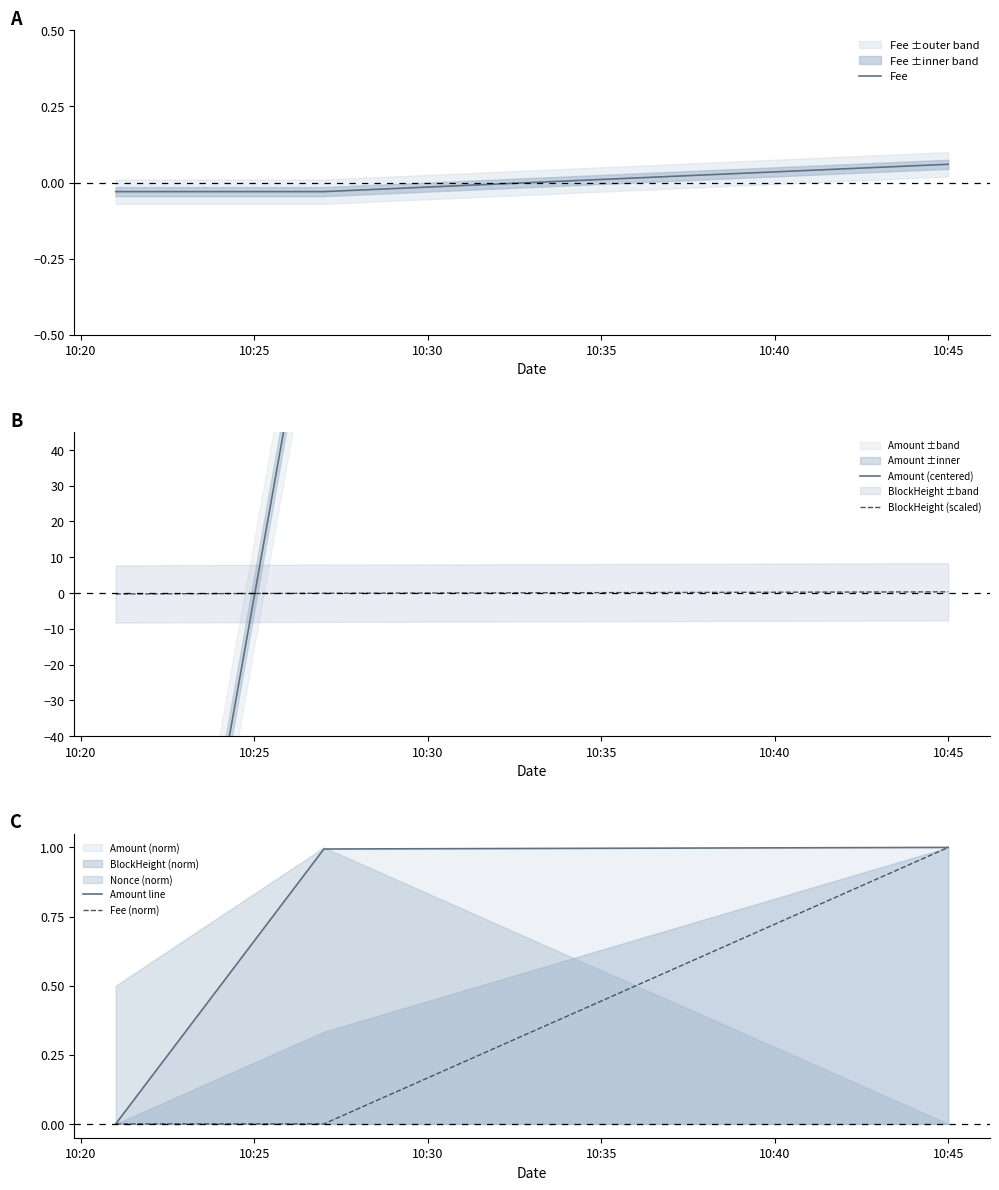

List the series in order of their peak value, highest first.

Amount (centered), Amount line, Fee (norm), BlockHeight (scaled), Fee